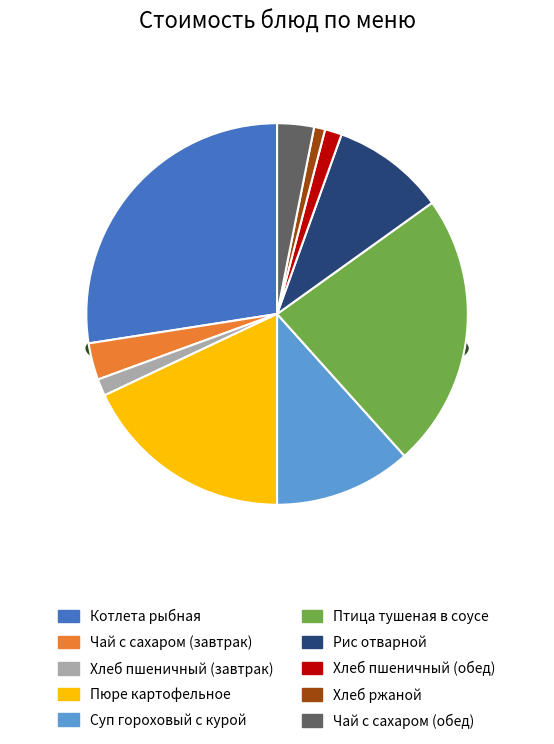

How many slices are in this pie chart?

10